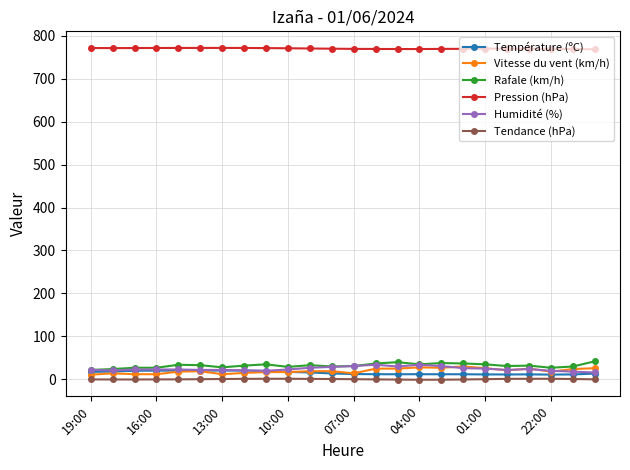

What is the value of the Rafale (km/h) point at the 9th from the left?

35.0